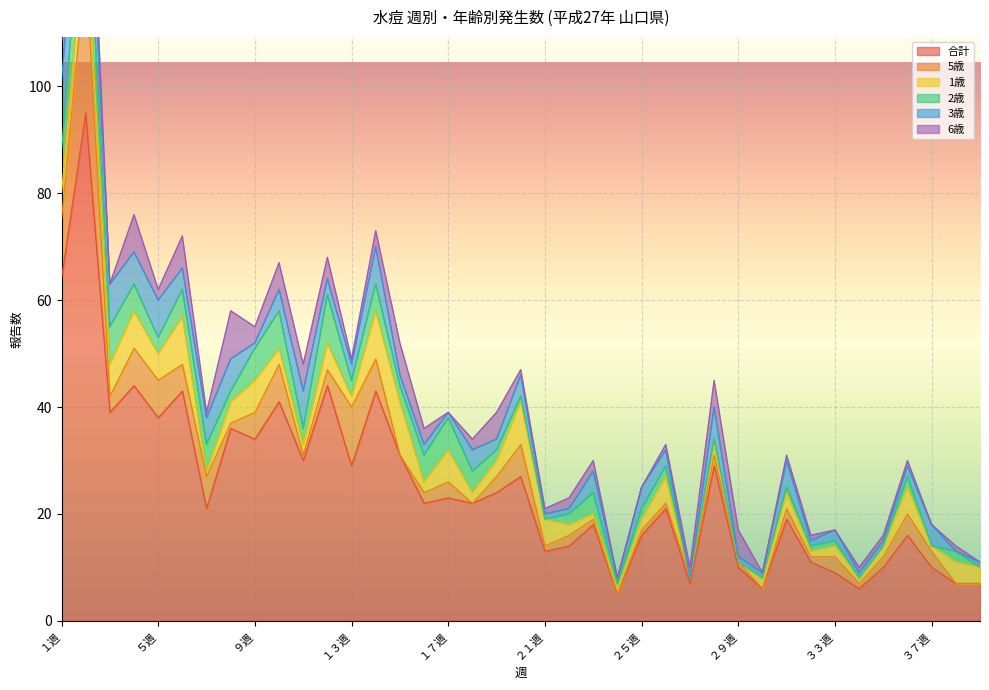

What is the total value across all series at ３７週?

18